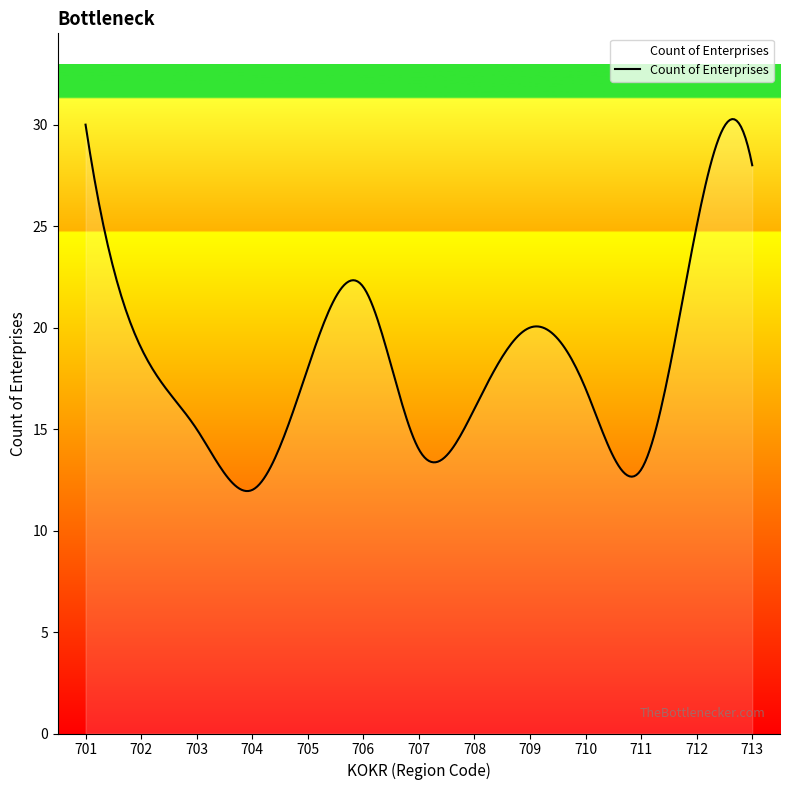

What is the difference between the maximum and minimum values?

18.3